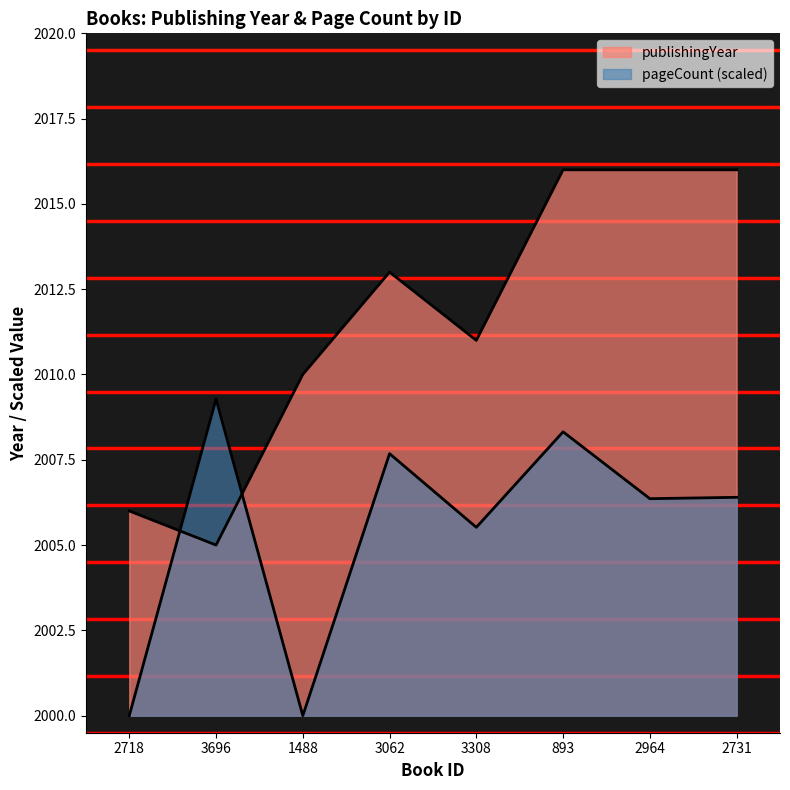

The publishingYear series shows 608.8 at 2731. True or false?

False